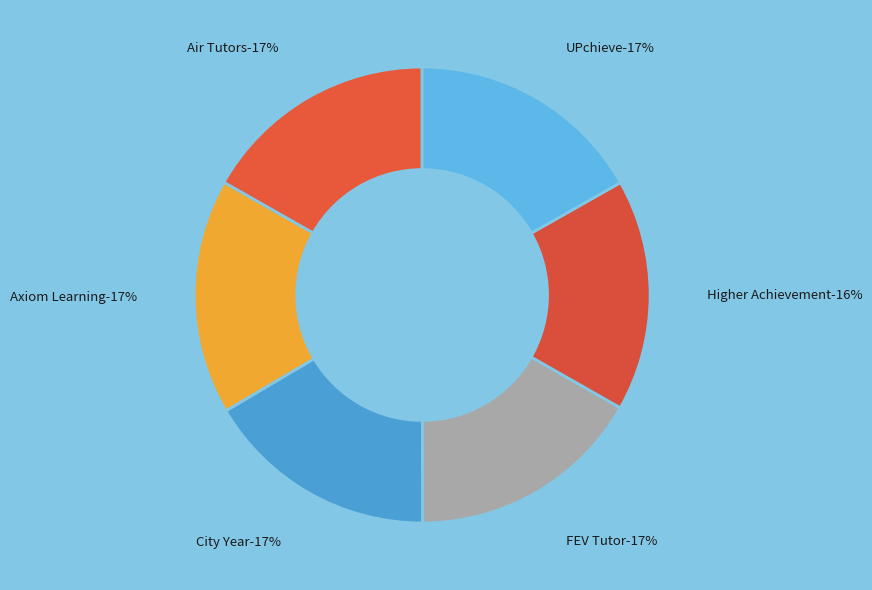

Which slice is the largest?

UPchieve